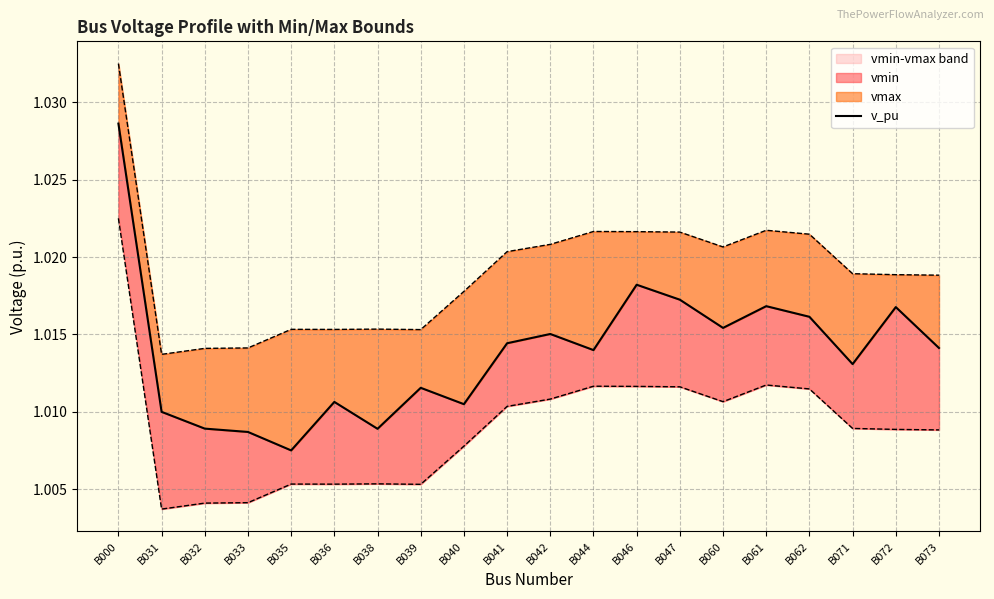

Is it true that the value at B071 is 0.6?

False